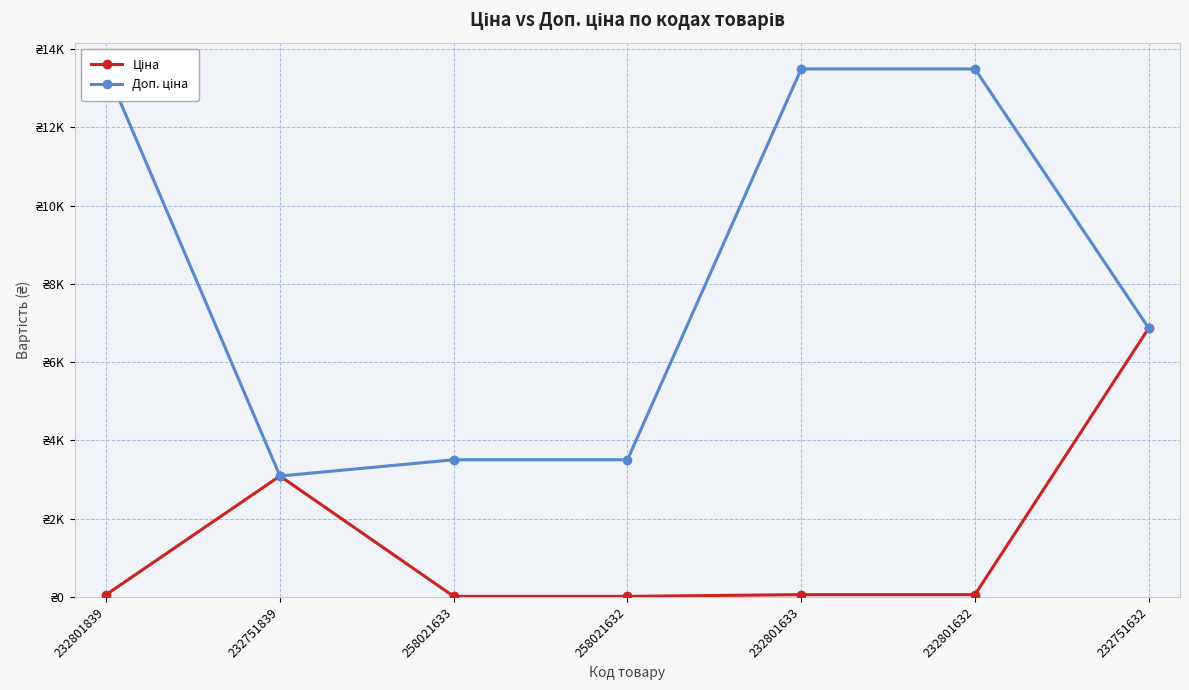

How many series are shown in this chart?

2